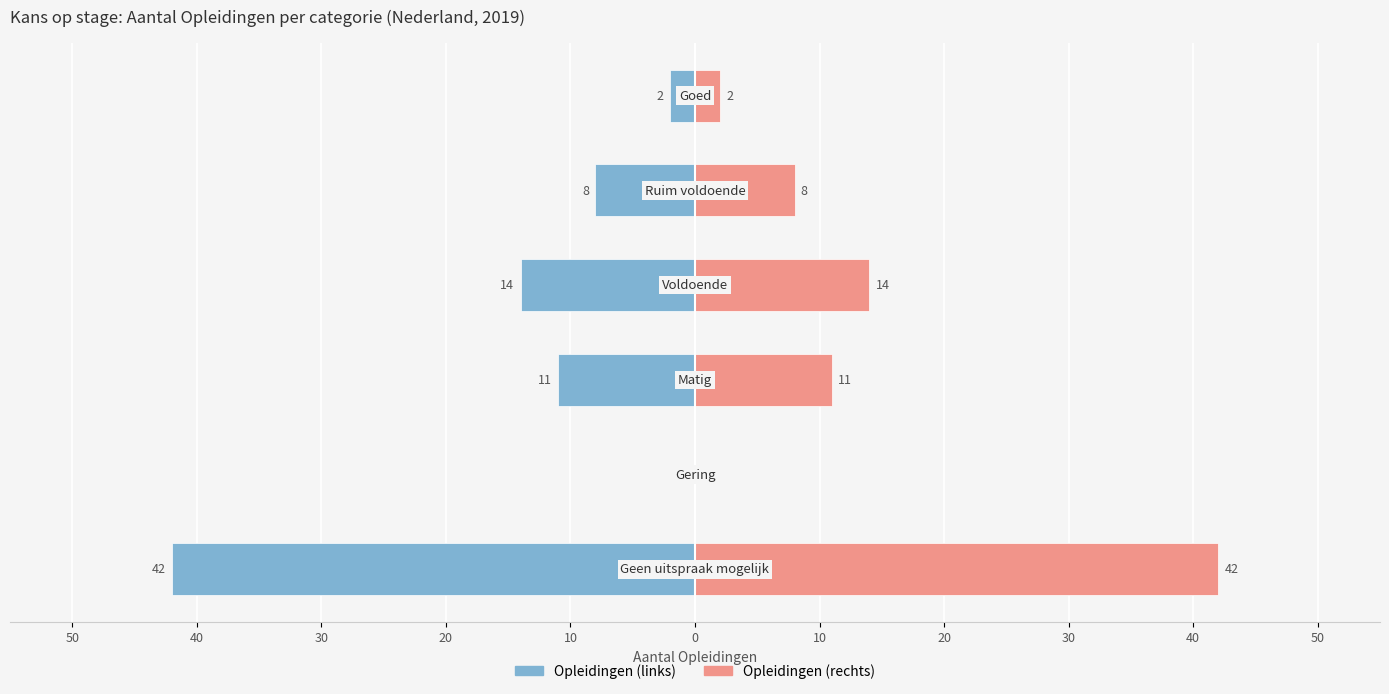

Which series has the largest total across all categories?

Opleidingen (rechts)